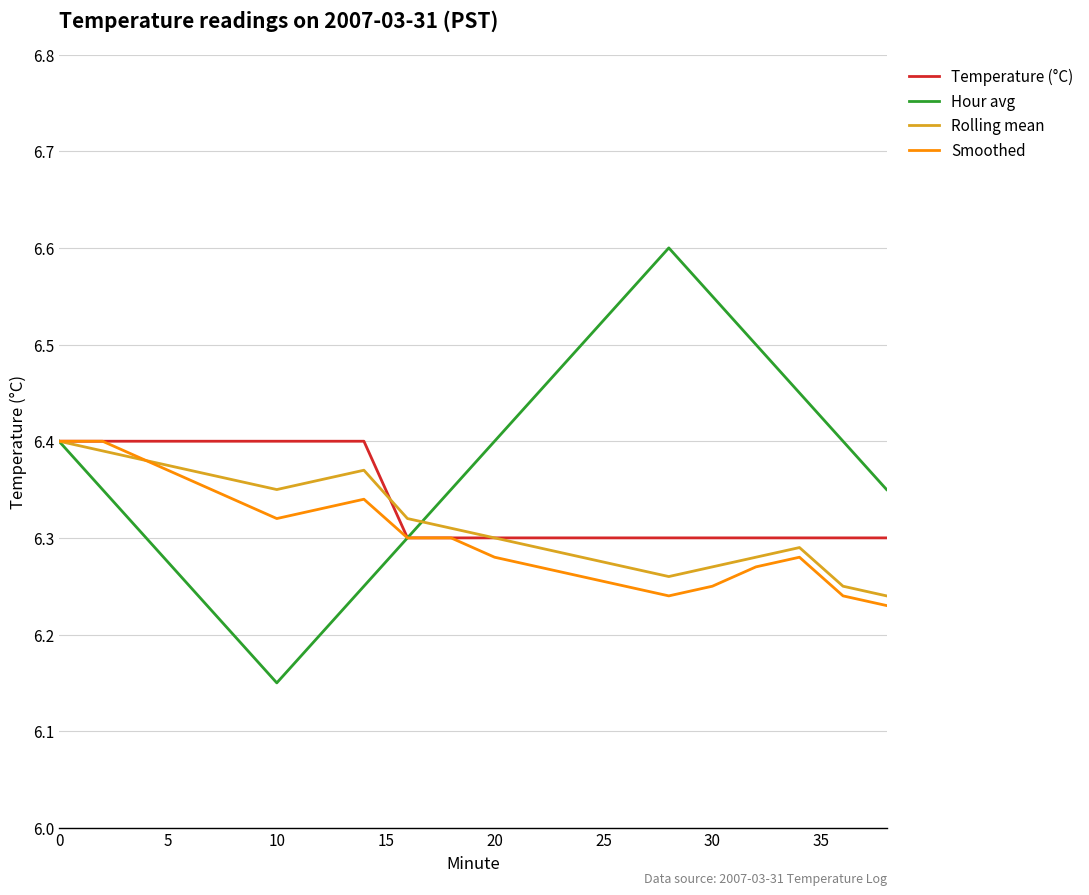

Which series has the widest spread of values?

Hour avg